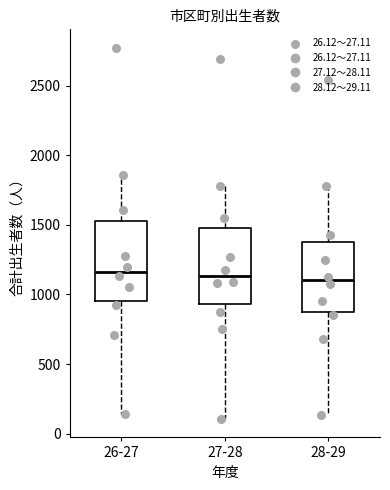

Where does the upper whisker of the box for 27-28 end on the y-axis? The values are not printed on the chart, so give them approximately, as read against the axis.

1800